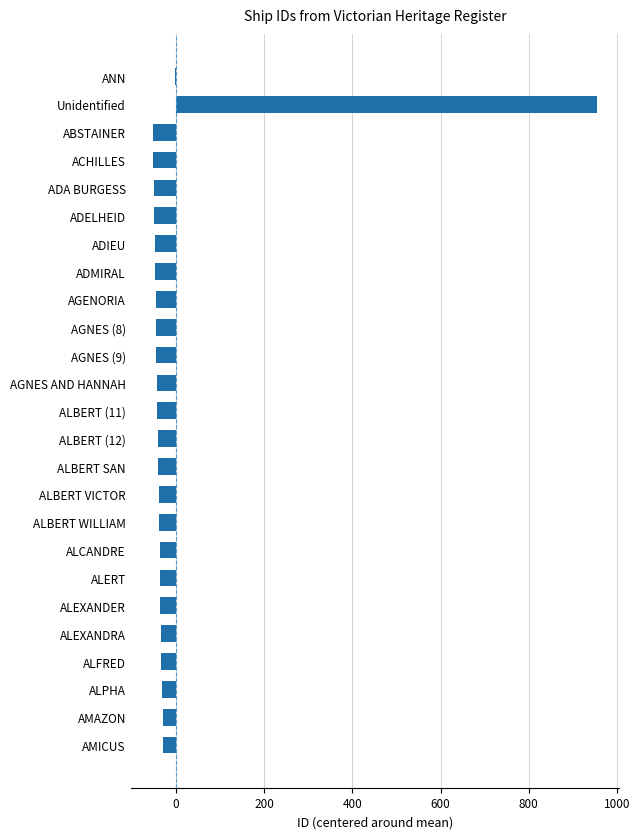

The chart shows a value of -52.6 at ABSTAINER. True or false?

True